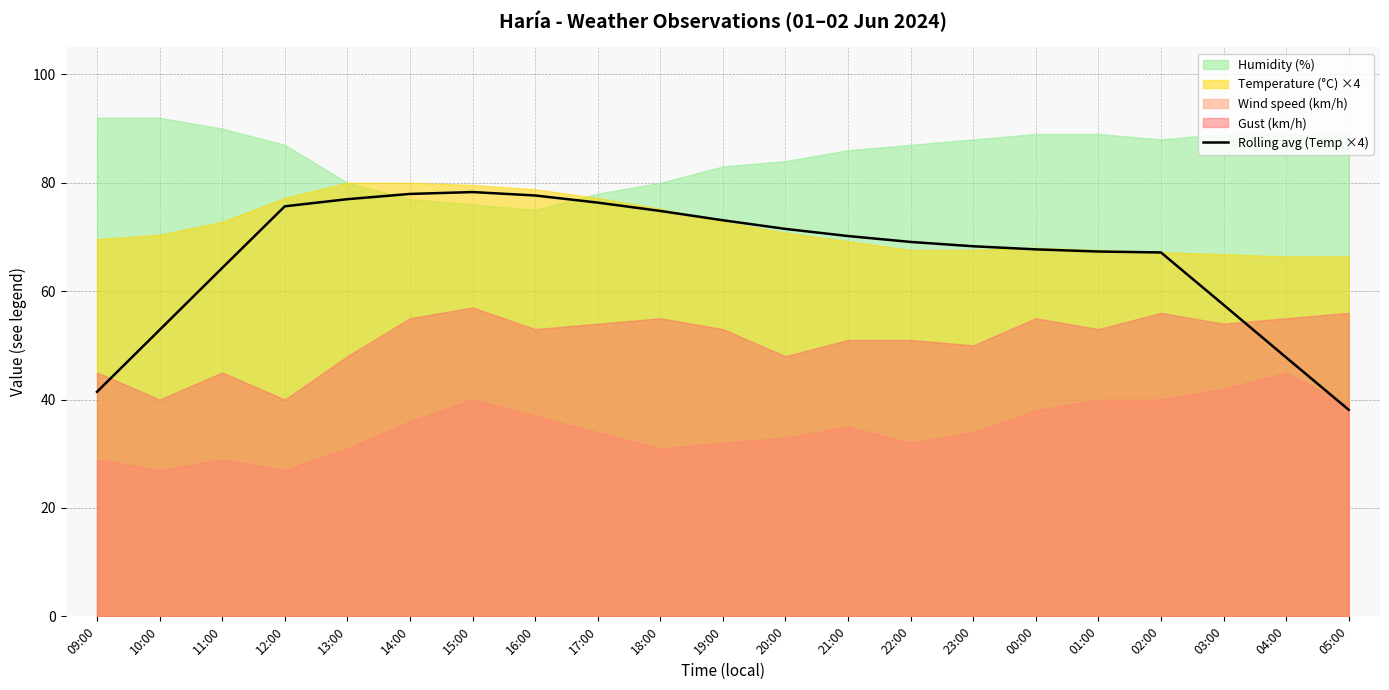

Count the number of categories in the chart.

21